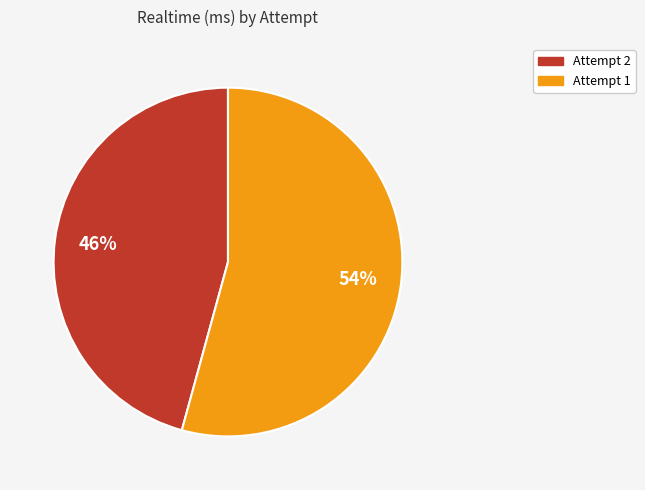

True or false: Attempt 2 accounts for 57% of the total.

False